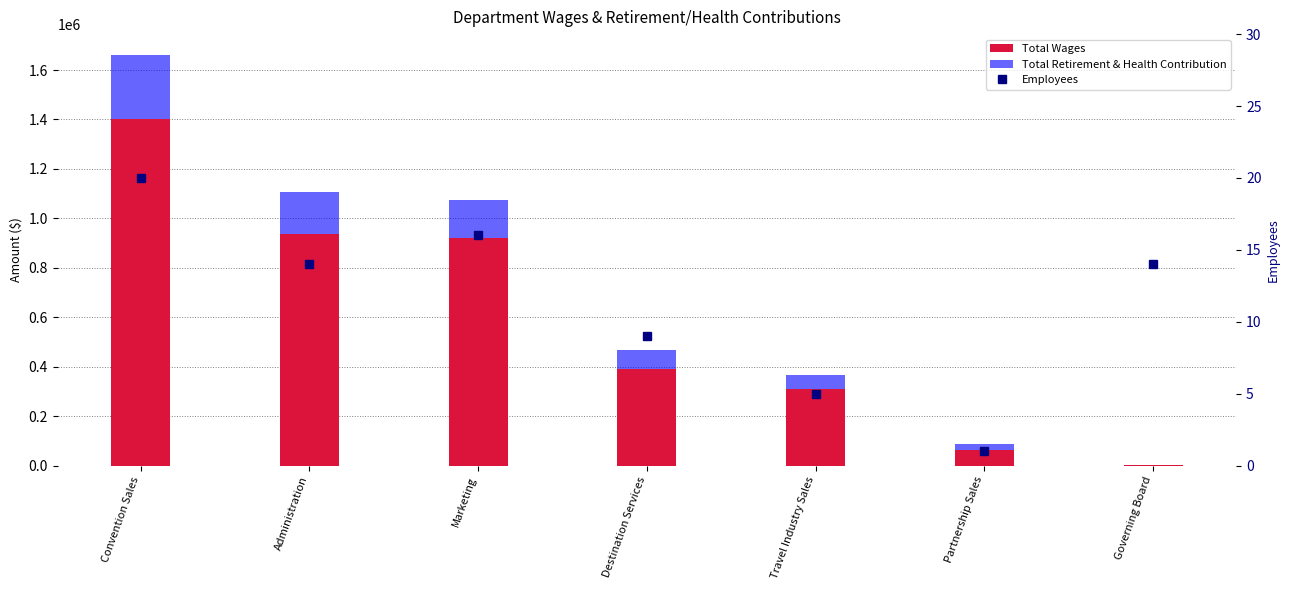

What position from the right is Travel Industry Sales?

3